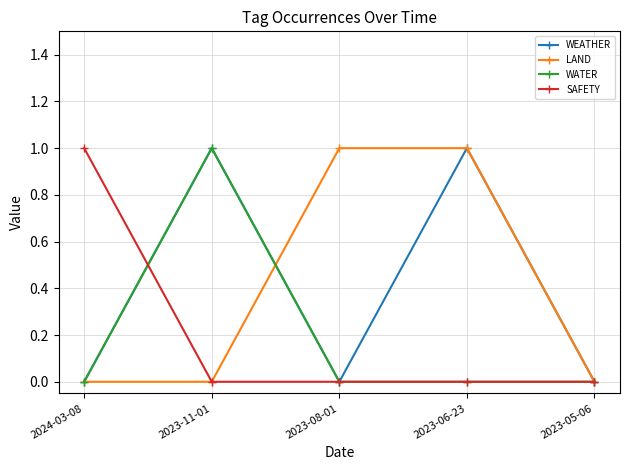

At which label does SAFETY reach its peak?

2024-03-08